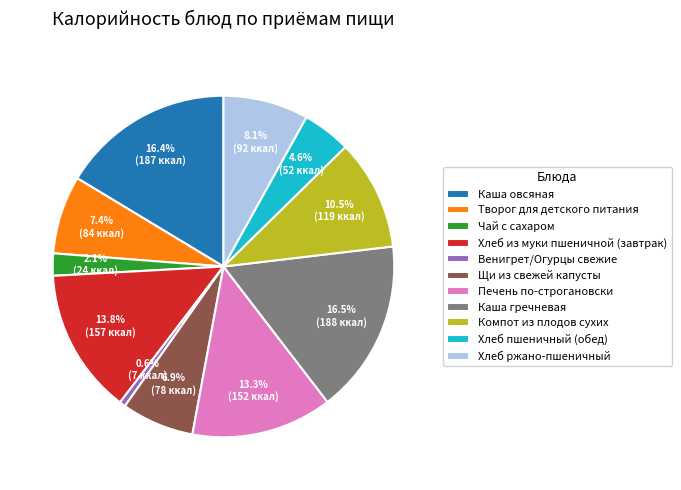

What percentage is the Хлеб из муки пшеничной (завтрак) slice, to the nearest percent?

14%